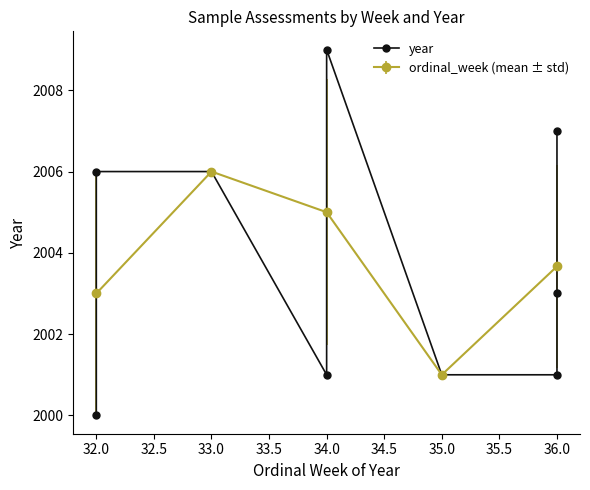

True or false: ordinal_week (mean ± std) has more than 2 points higher than both neighbors.

False